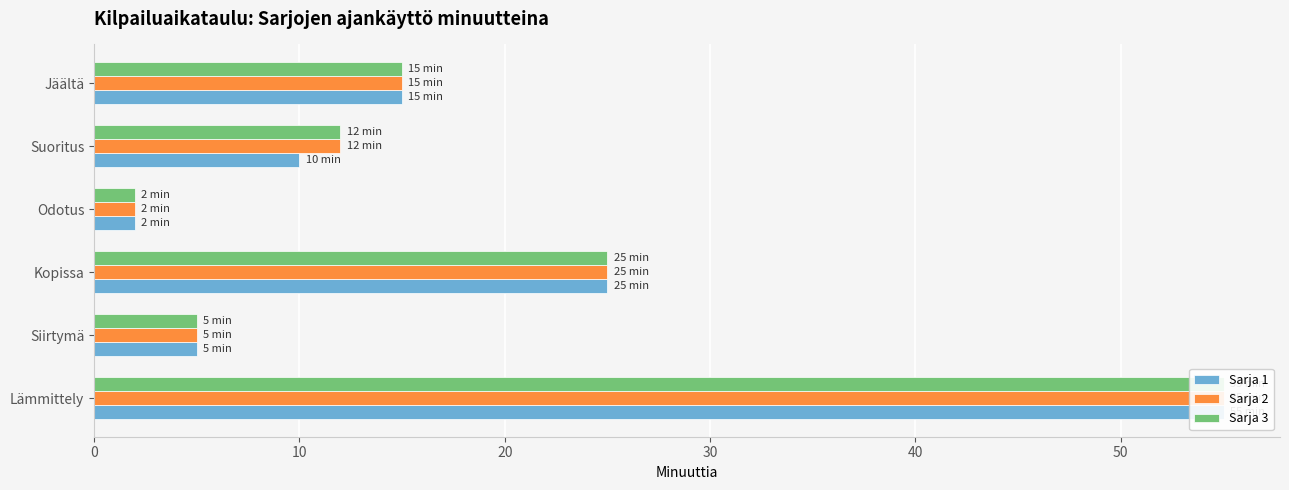

Reading right to left, what are all the values shown in this chart?

Sarja 1: 15	10	2	25	5	55
Sarja 2: 15	12	2	25	5	55
Sarja 3: 15	12	2	25	5	55